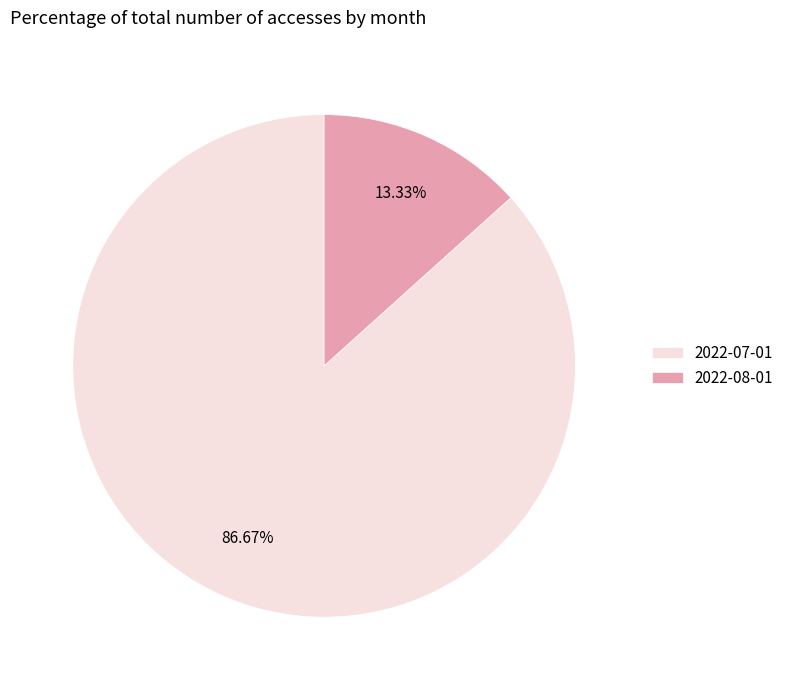

What portion of the pie excludes 2022-08-01?

86.7%